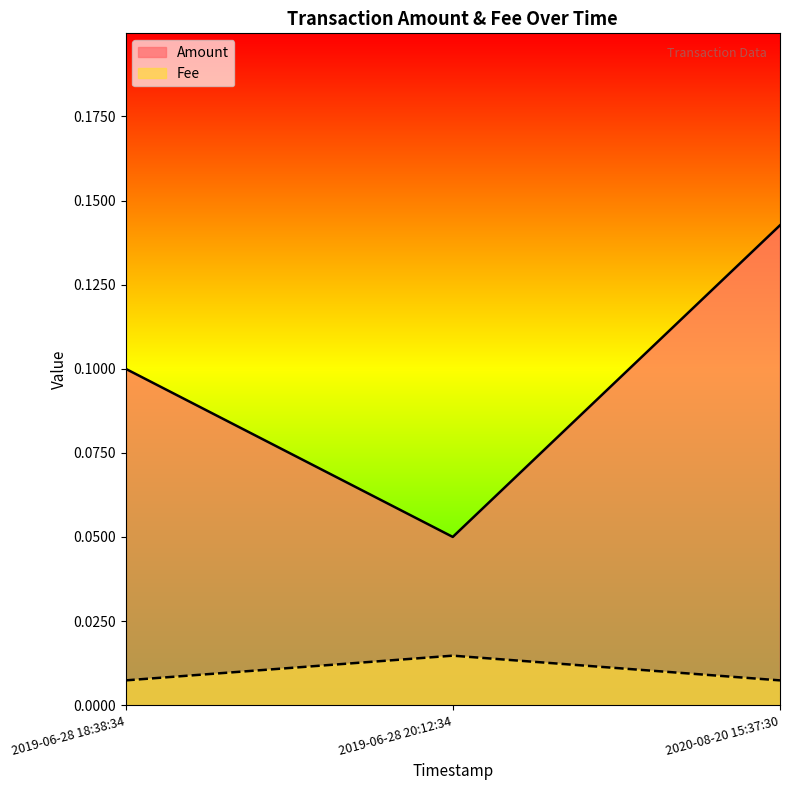

Between 2019-06-28 18:38:34 and 2020-08-20 15:37:30, which is larger?

2020-08-20 15:37:30